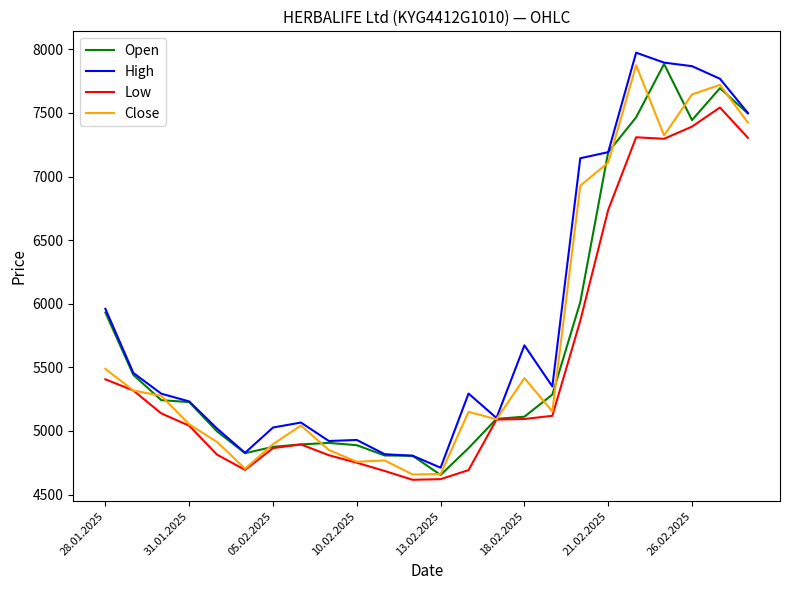

Which series has the largest total across all categories?

High